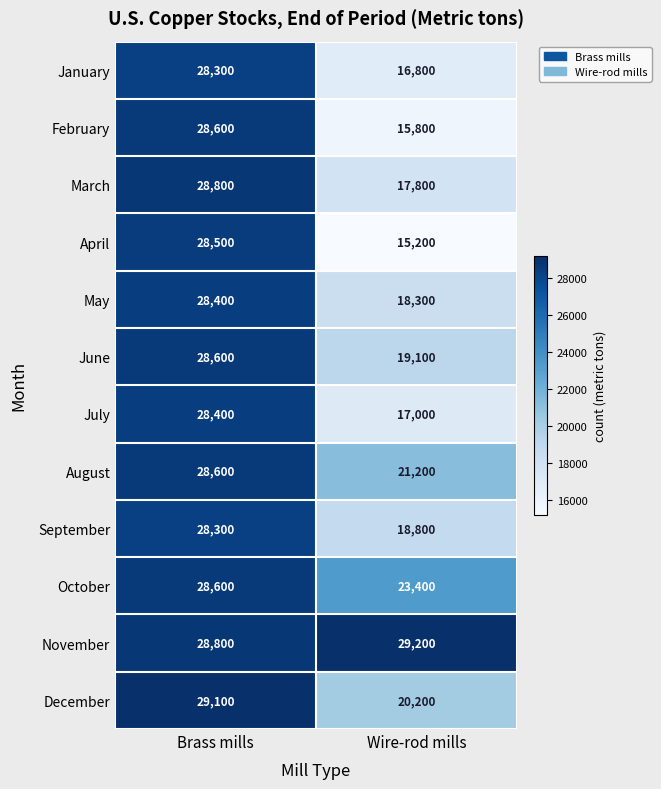

Which series changed the most between Brass mills and Wire-rod mills?

April